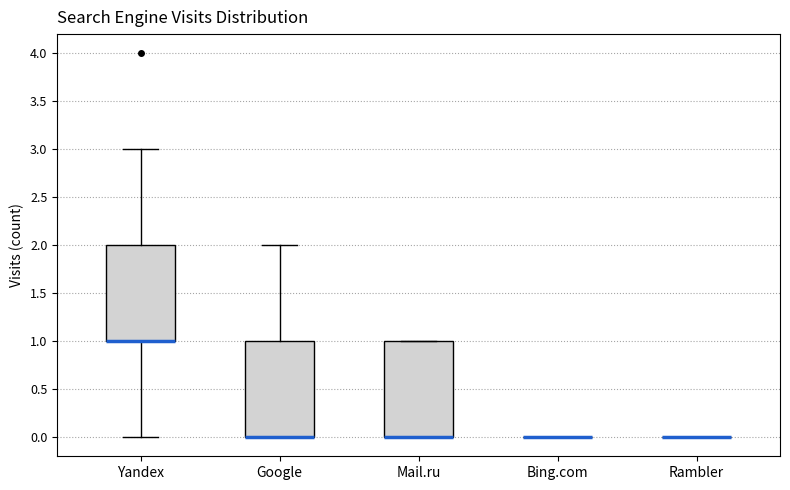

Reading left to right, read every box against the y-axis: the position of its median line, the range the box covers, and the ends of its whiskers. The values are not printed on the chart, so give them approximately, as read against the axis.

Yandex: median 1 (drawn on the box's lower edge), box 1 to 2, whiskers 0 to 3
Google: median 0 (drawn on the box's lower edge), box 0 to 1, whiskers 0 to 2
Mail.ru: median 0 (drawn on the box's lower edge), box 0 to 1, whiskers 0 to 1
Bing.com: box collapsed to a line at 0, whiskers 0 to 0
Rambler: box collapsed to a line at 0, whiskers 0 to 0